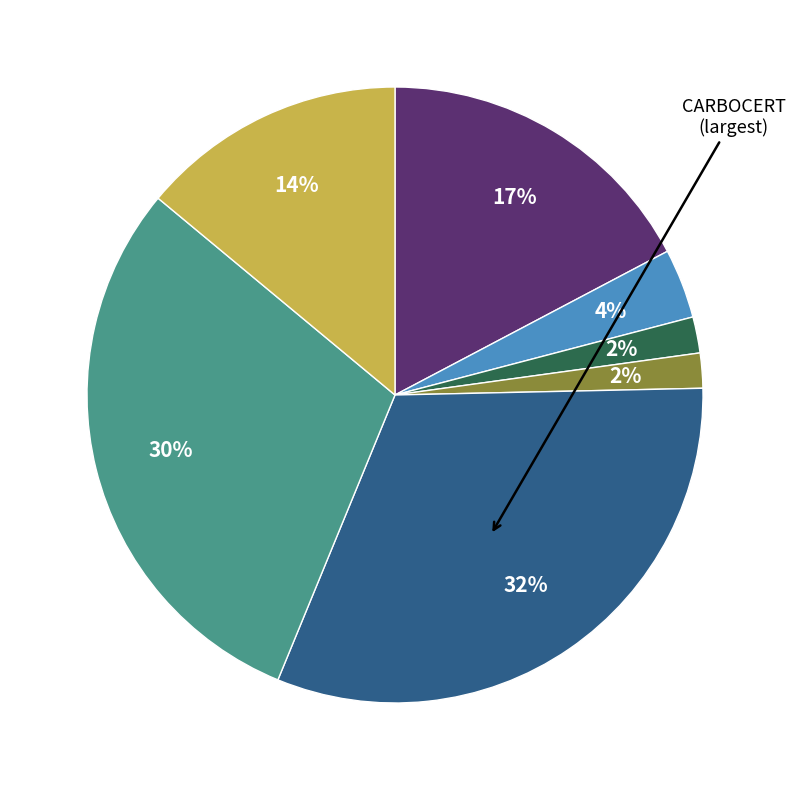

Does any single category account for the majority?

No